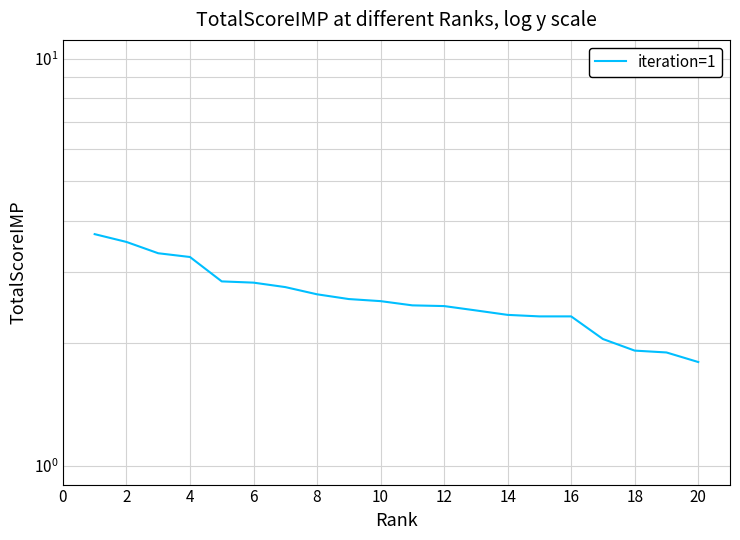

Does the chart have visible grid lines?

Yes